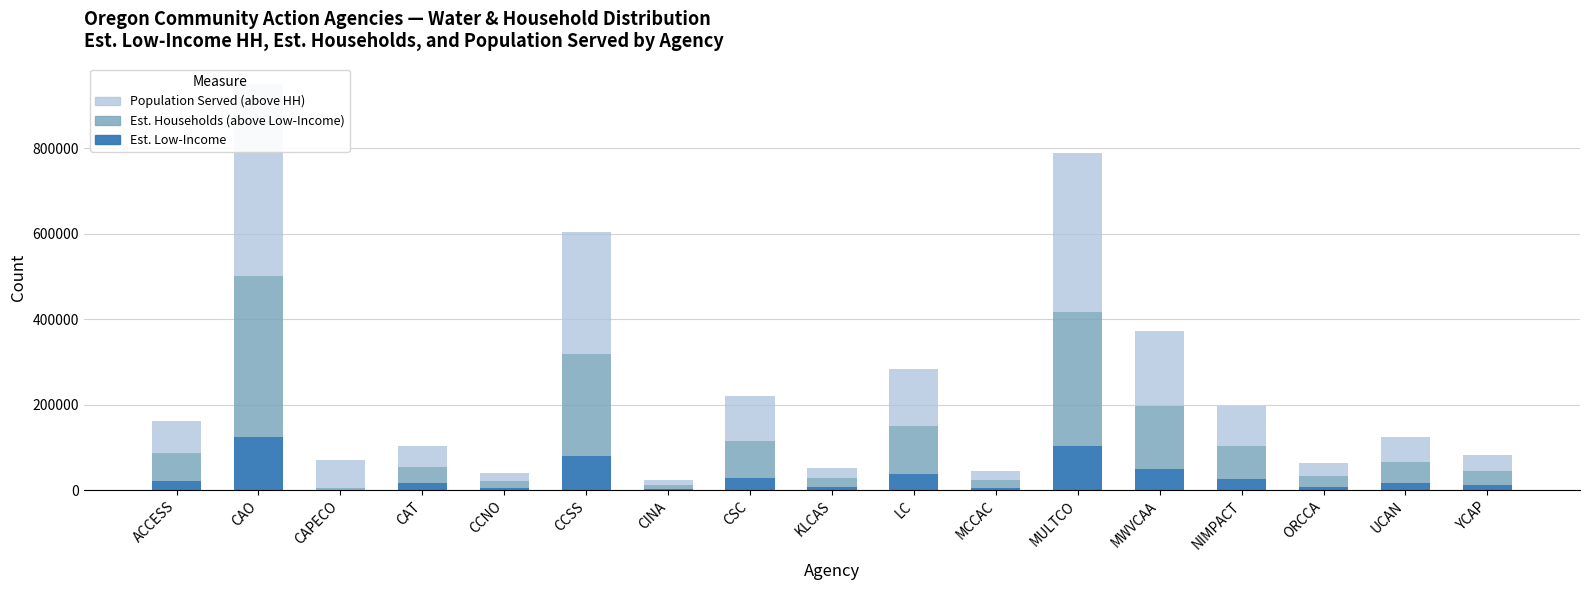

Which series has the largest total across all categories?

Population Served (above HH)